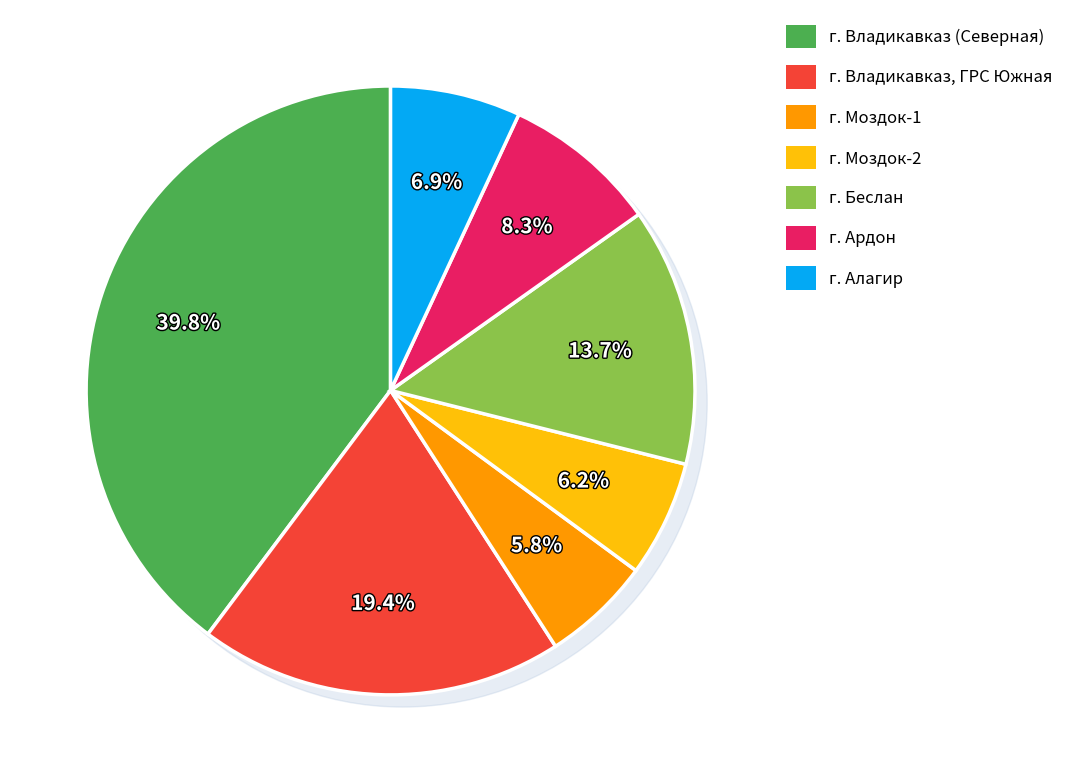

What portion of the pie excludes г. Беслан?

86.3%